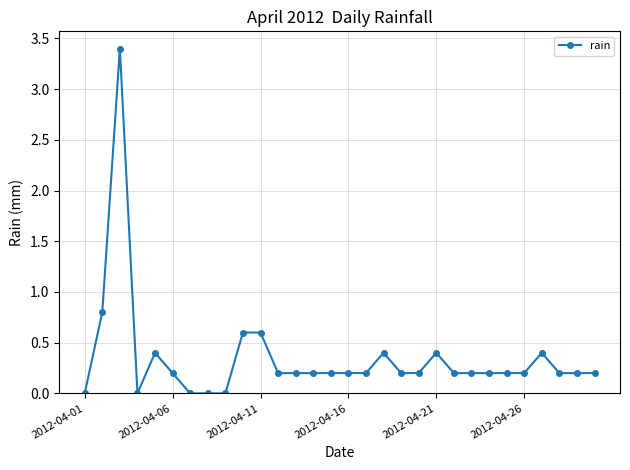

What is the greatest value displayed?

3.4